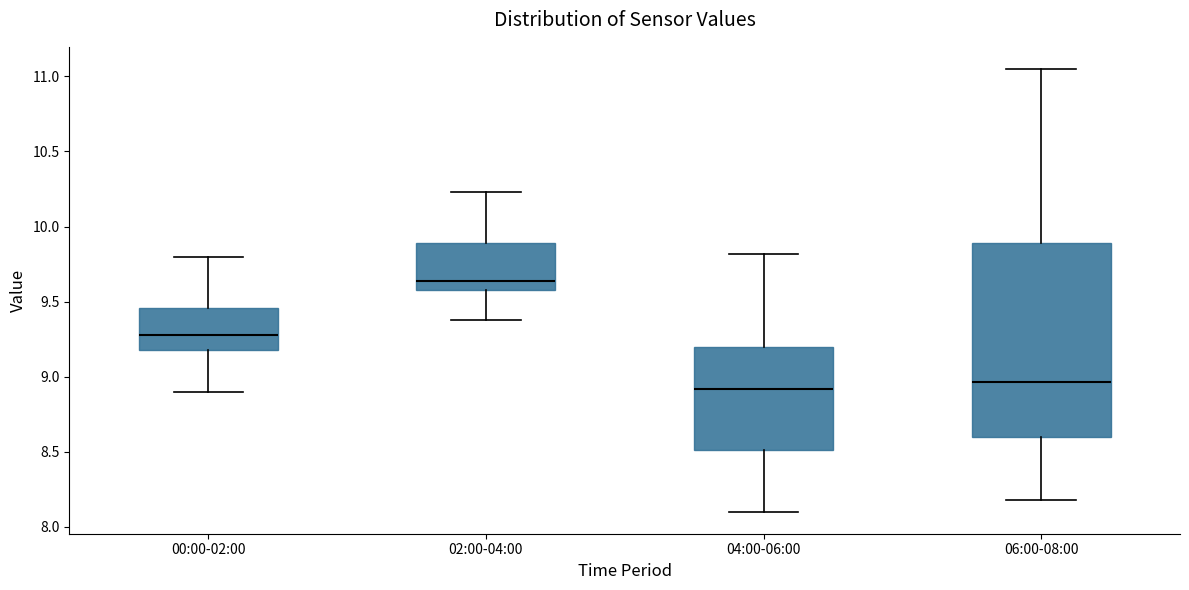

Reading left to right, read every box against the y-axis: the position of its median line, the range the box covers, and the ends of its whiskers. The values are not printed on the chart, so give them approximately, as read against the axis.

00:00-02:00: median 9.30, box 9.20 to 9.45, whiskers 8.90 to 9.80
02:00-04:00: median 9.65, box 9.60 to 9.90, whiskers 9.40 to 10.25
04:00-06:00: median 8.90, box 8.50 to 9.20, whiskers 8.10 to 9.80
06:00-08:00: median 8.95, box 8.60 to 9.90, whiskers 8.20 to 11.05